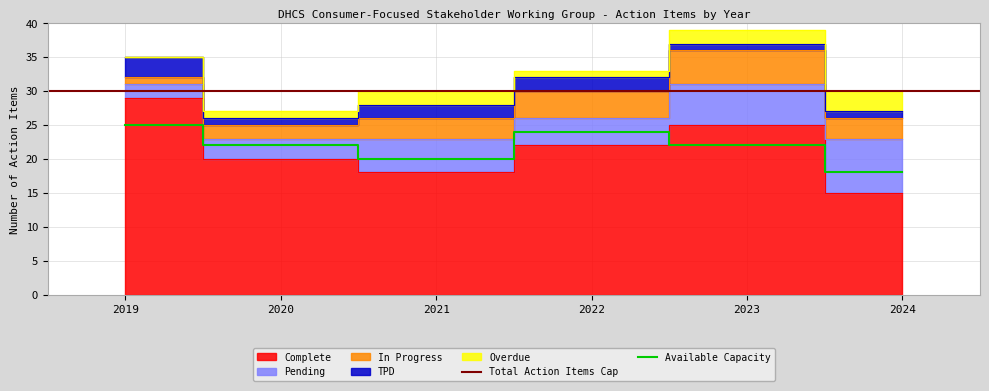

List the labels in order of Pending value, largest first.

2024, 2023, 2021, 2022, 2020, 2019